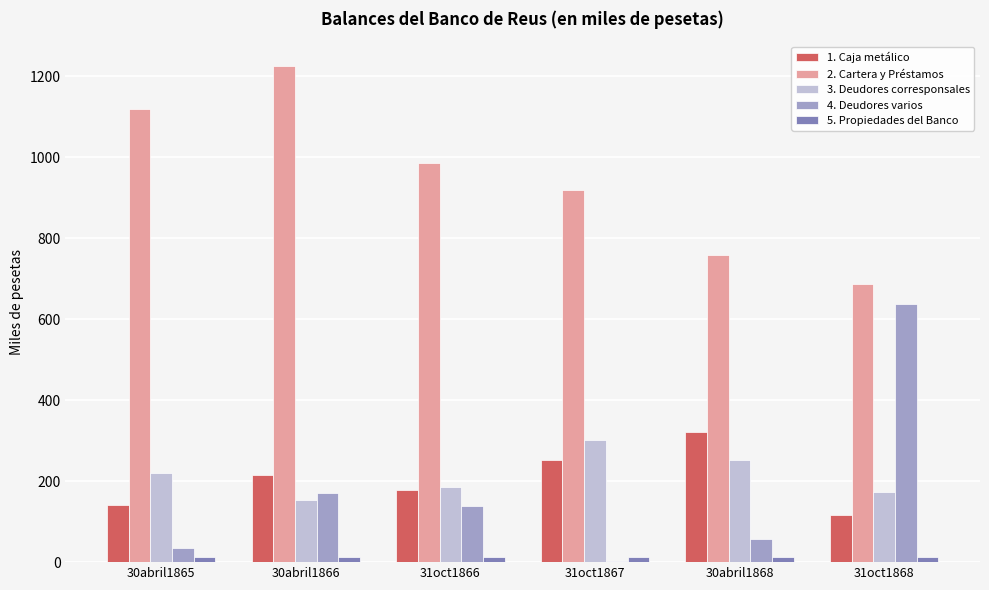

What is the maximum value shown in the chart?

1225.6